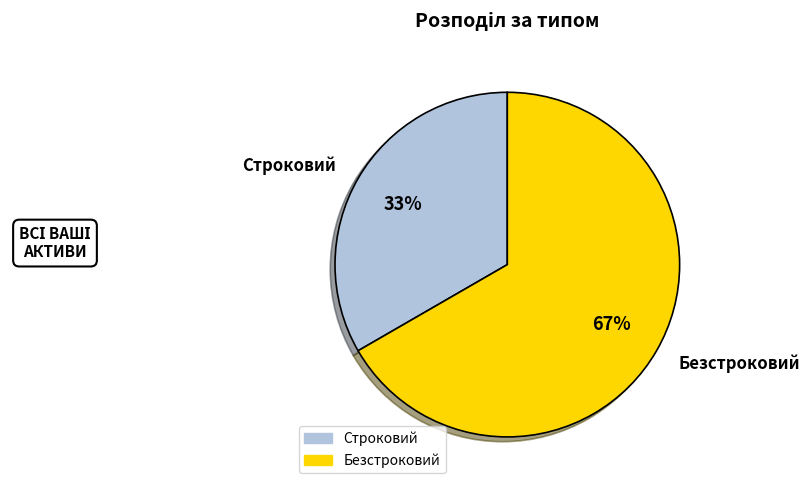

Do Безстроковий and Строковий together represent more than half of the pie?

Yes